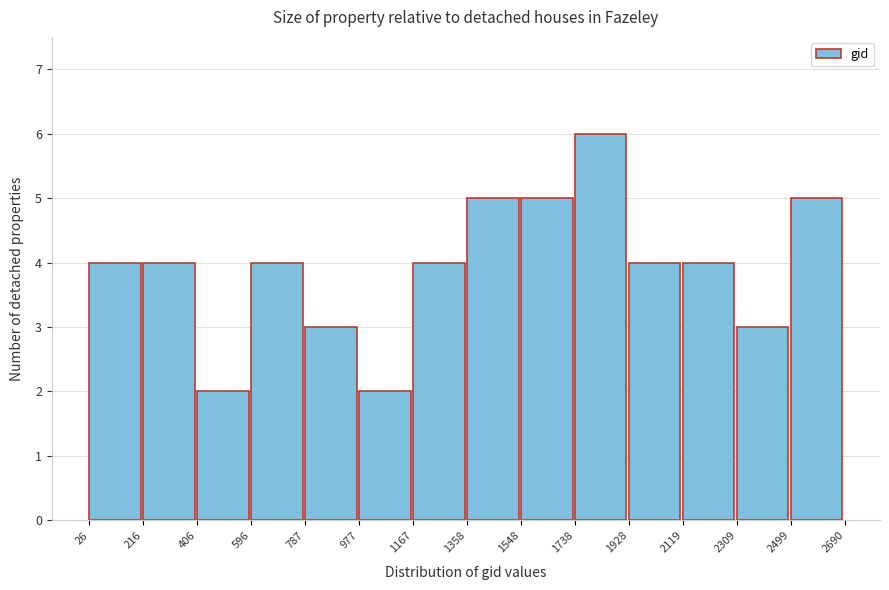

What is the height of the bar covering 1358 to 1548 on the x-axis? The values are not printed on the chart, so give them approximately, as read against the axis.

5